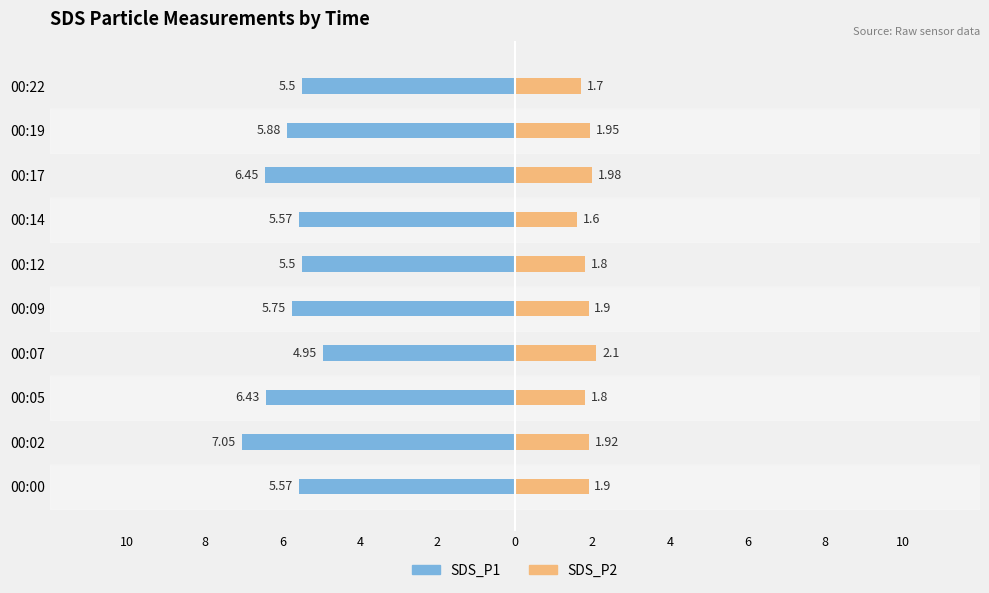

How many values in the SDS_P1 series are below -5?

9